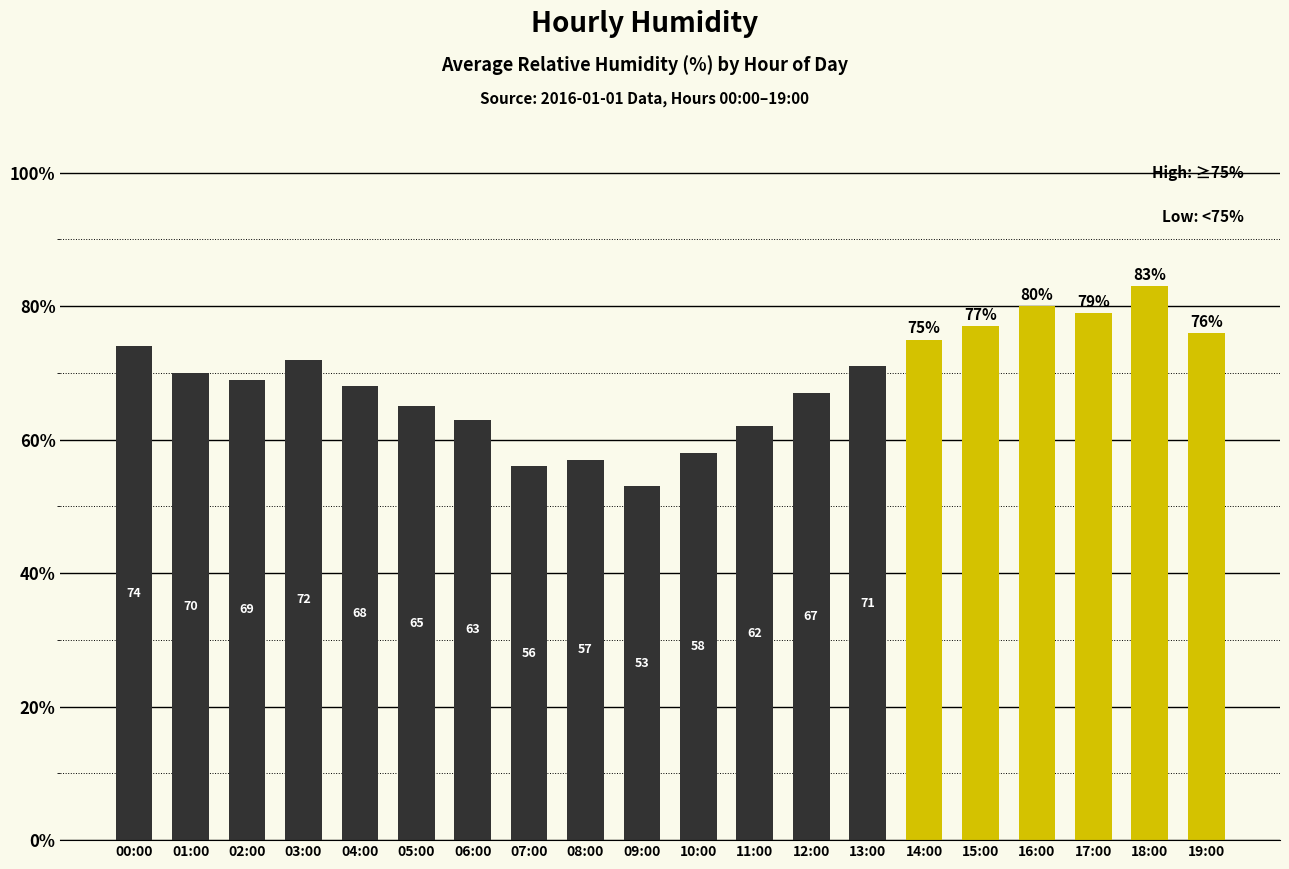

How many bars are there in total?

20